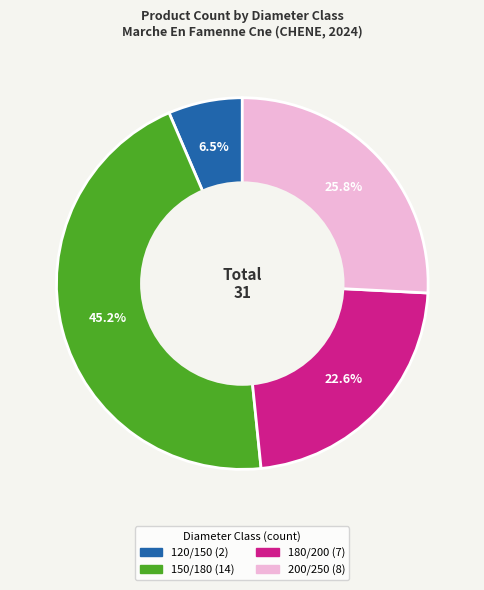

To the nearest percent, what portion does 180/200 represent?

23%